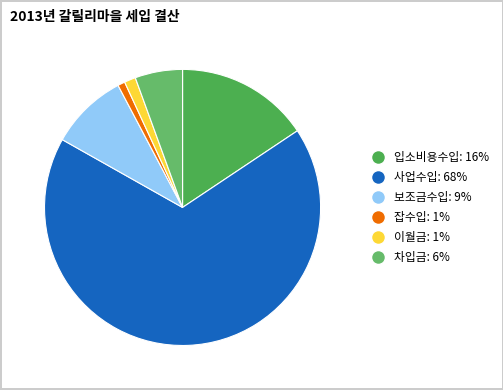

Do 입소비용수입 and 잡수입 together represent more than half of the pie?

No